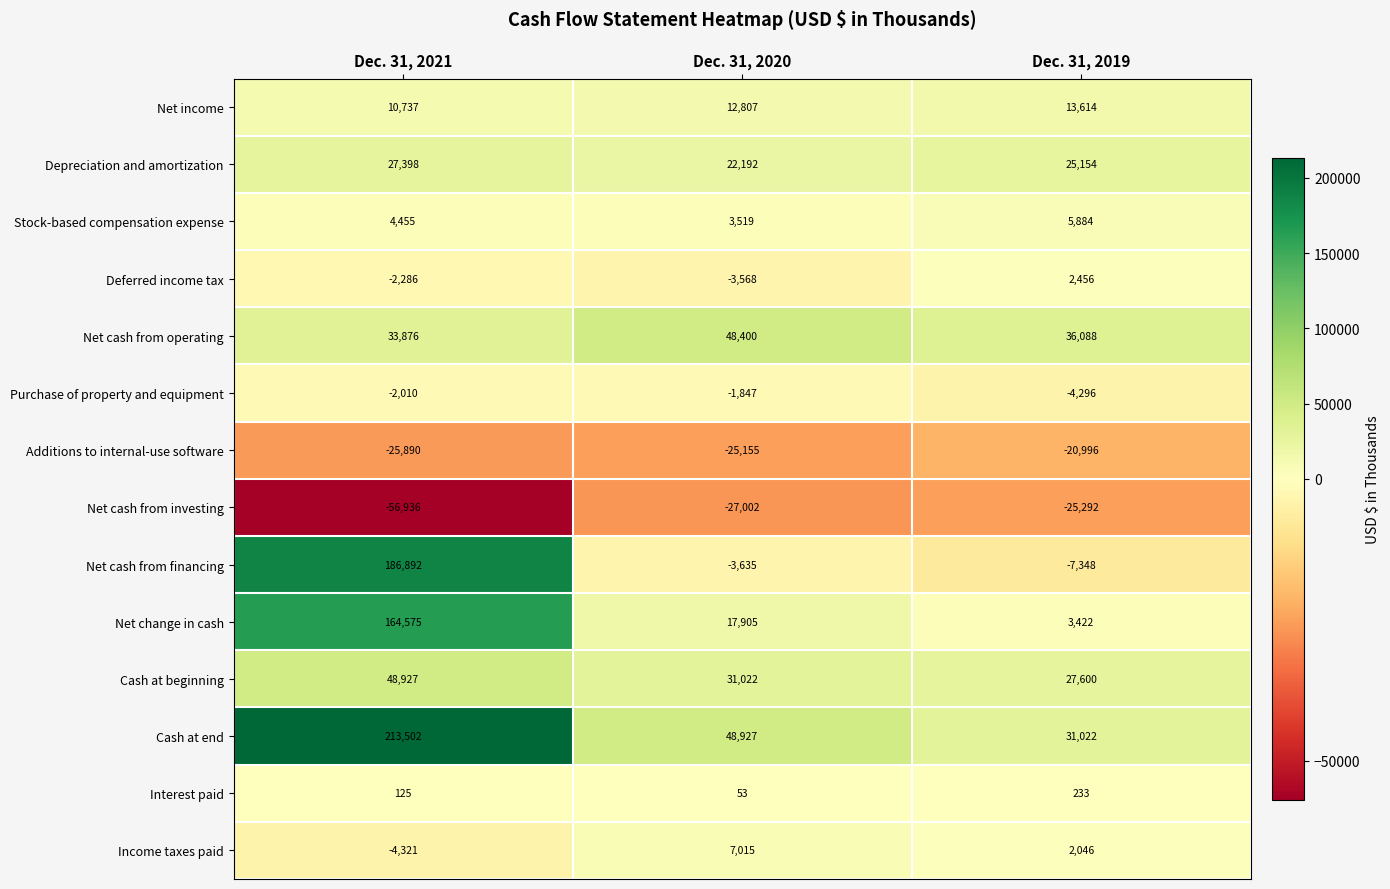

What is the approximate value of Net cash from investing at Dec. 31, 2019, to the nearest 10?

-25290